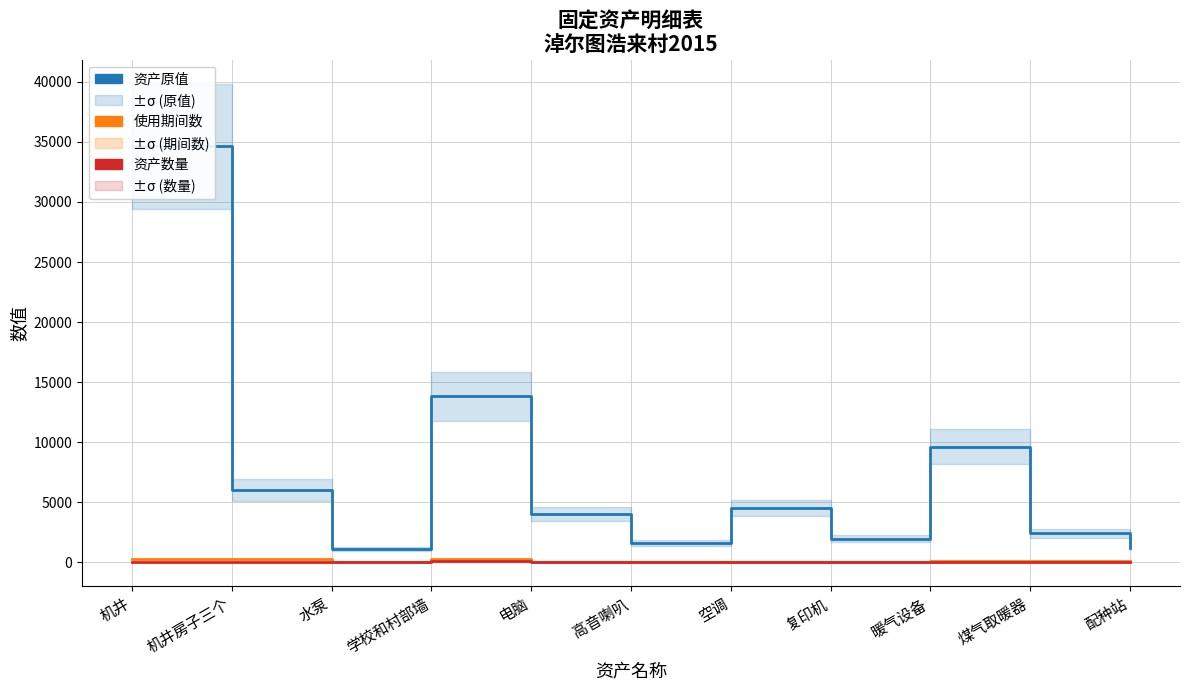

At which category does the chart reach its minimum across all series?

电脑